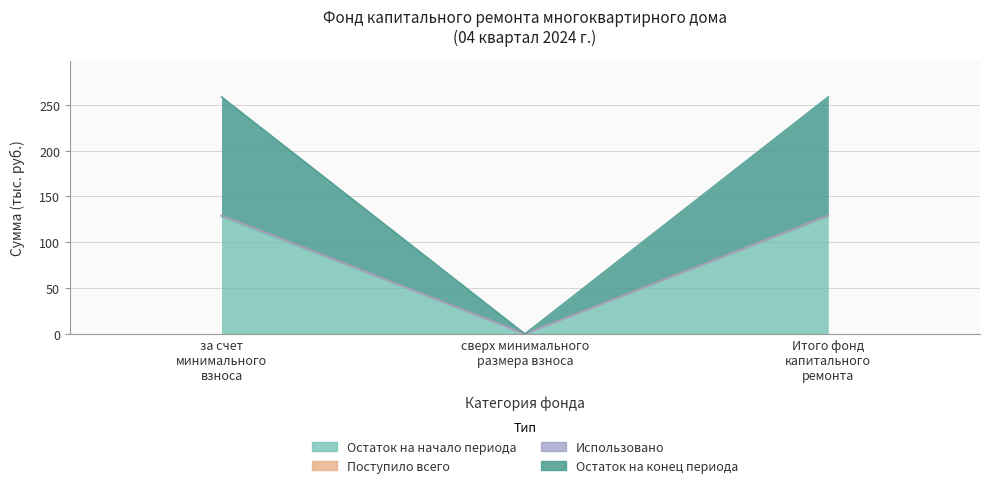

List the labels in order of Остаток на начало периода value, largest first.

за счет минимального взноса, Итого фонд капитального ремонта, сверх минимального размера взноса